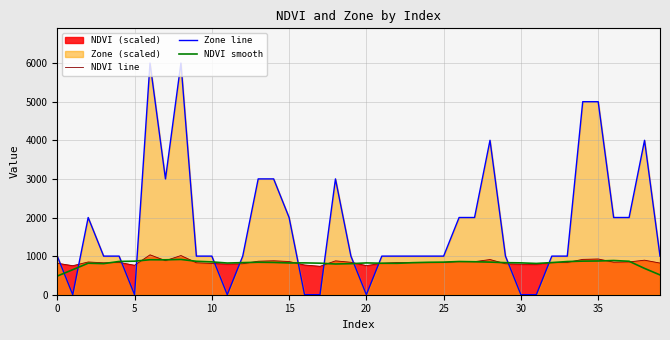

Is it true that NDVI smooth equals 554.1 at 30?

False